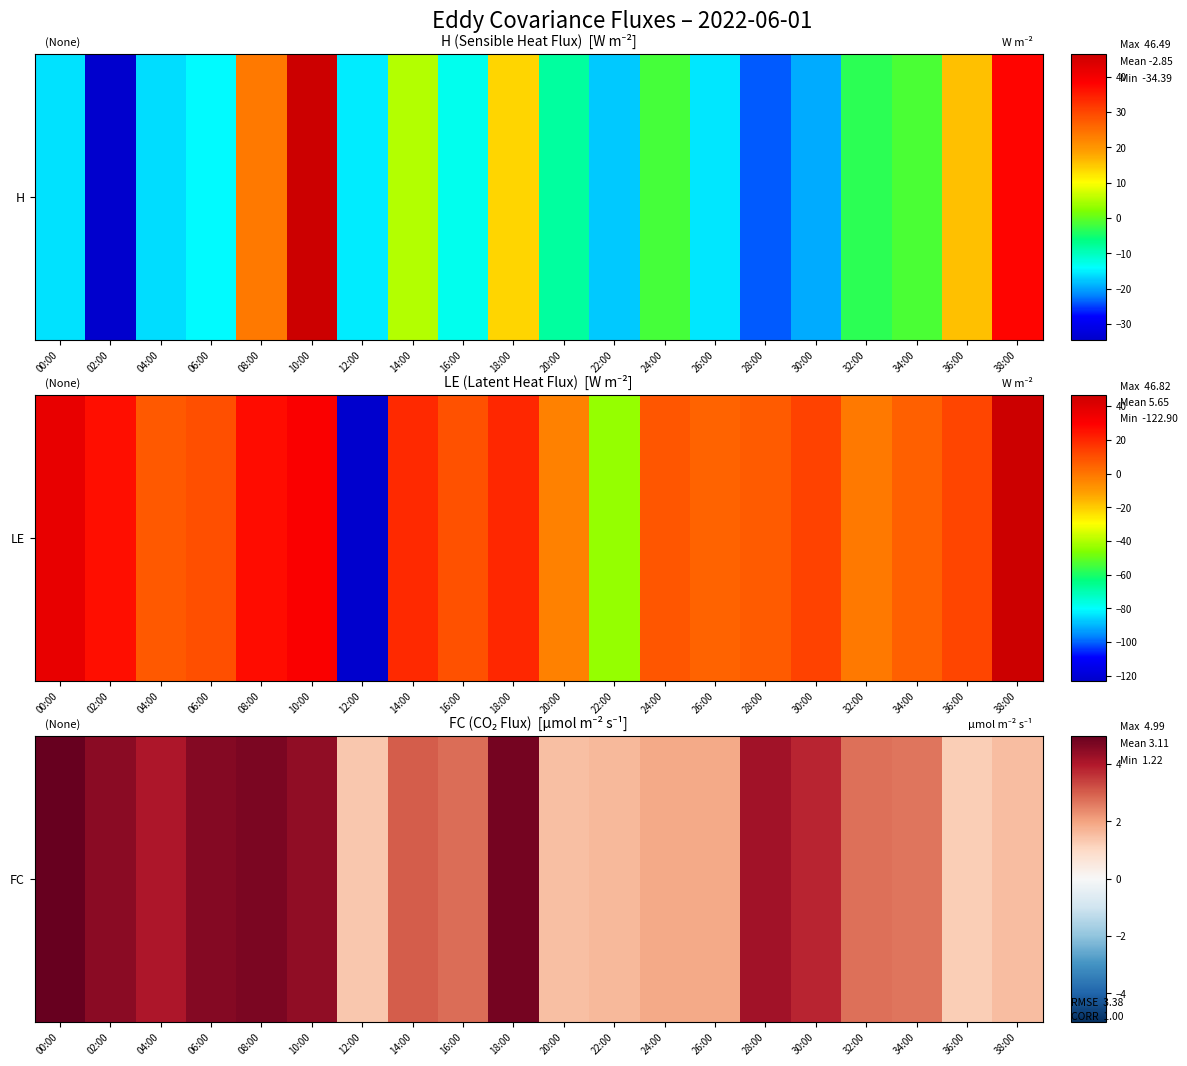

What value does the data have at 22:00?

1.6